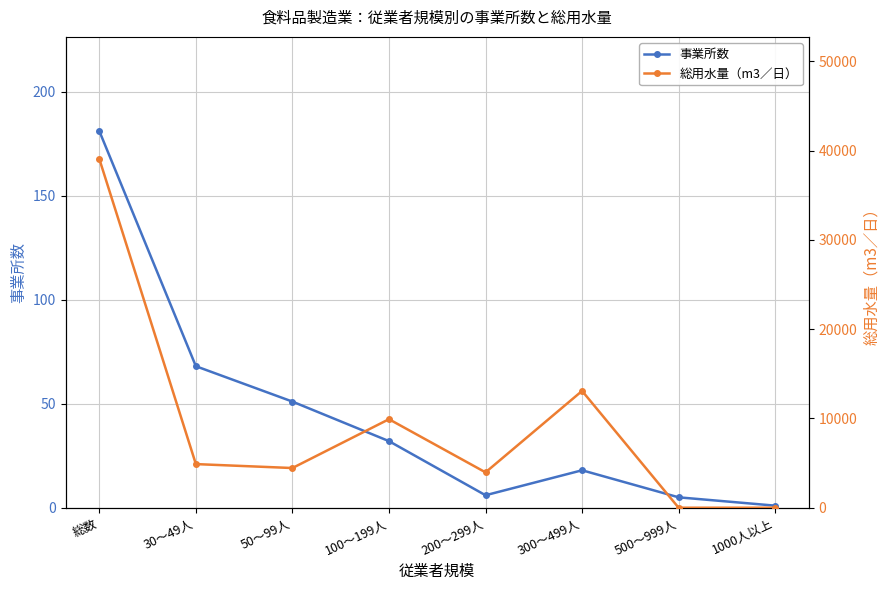

What are all the series names shown in the legend?

事業所数, 総用水量（m3／日）